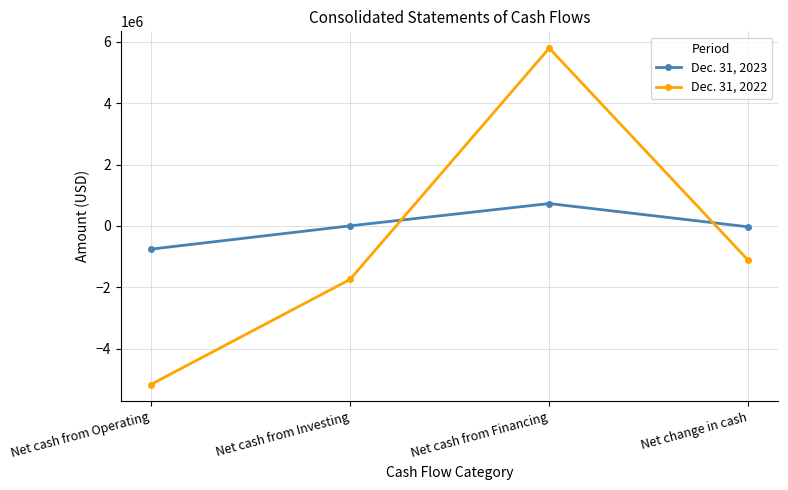

What is the lowest value of the Dec. 31, 2023 series?

-759730